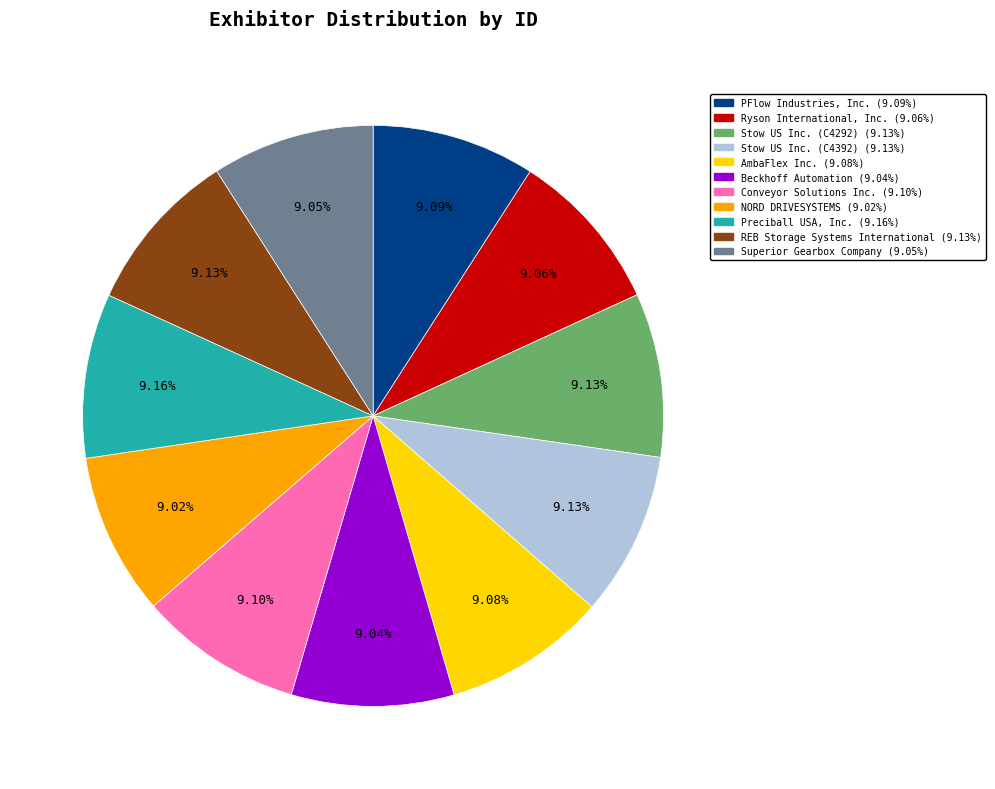

To the nearest percent, what is the combined percentage of AmbaFlex Inc. and Superior Gearbox Company?

18%